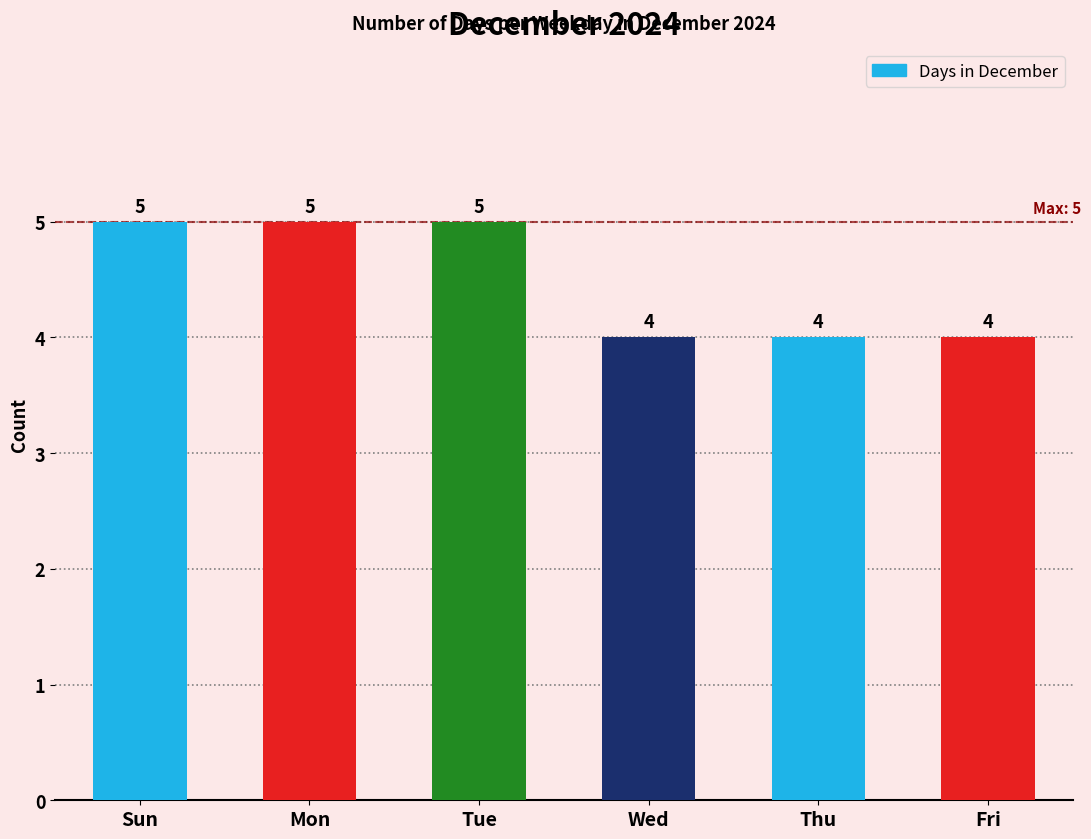

The value at Sun is 5. True or false?

True